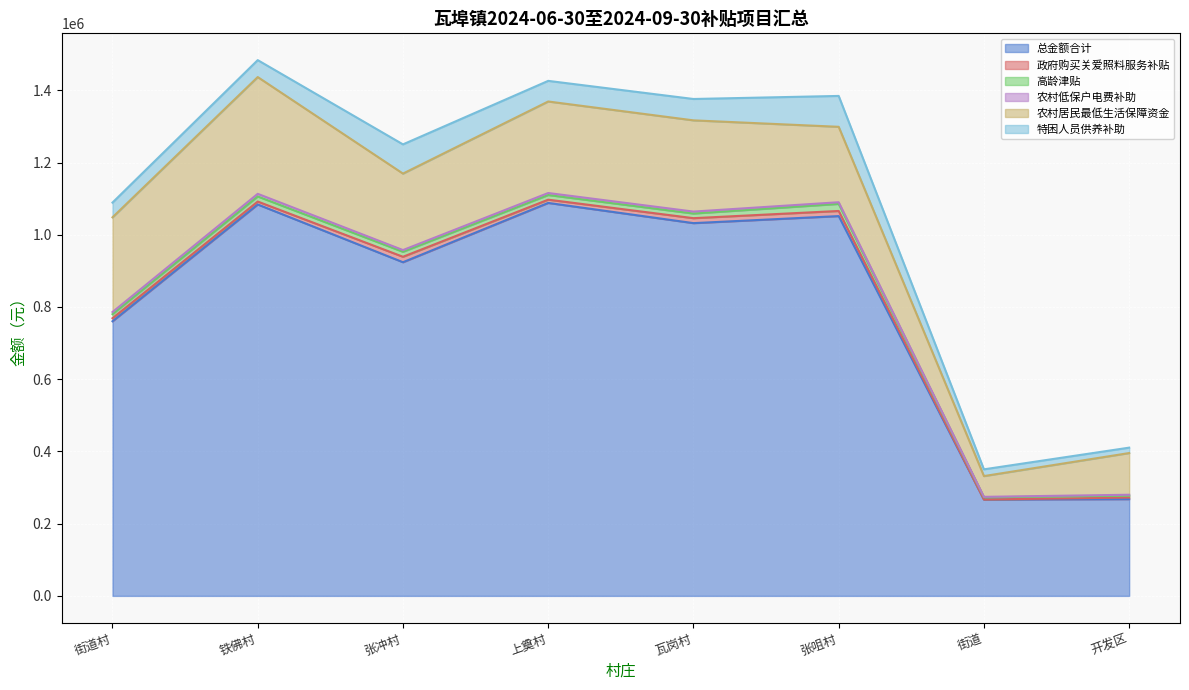

True or false: 特困人员供养补助 has a value of 14960.0 at 开发区.

True